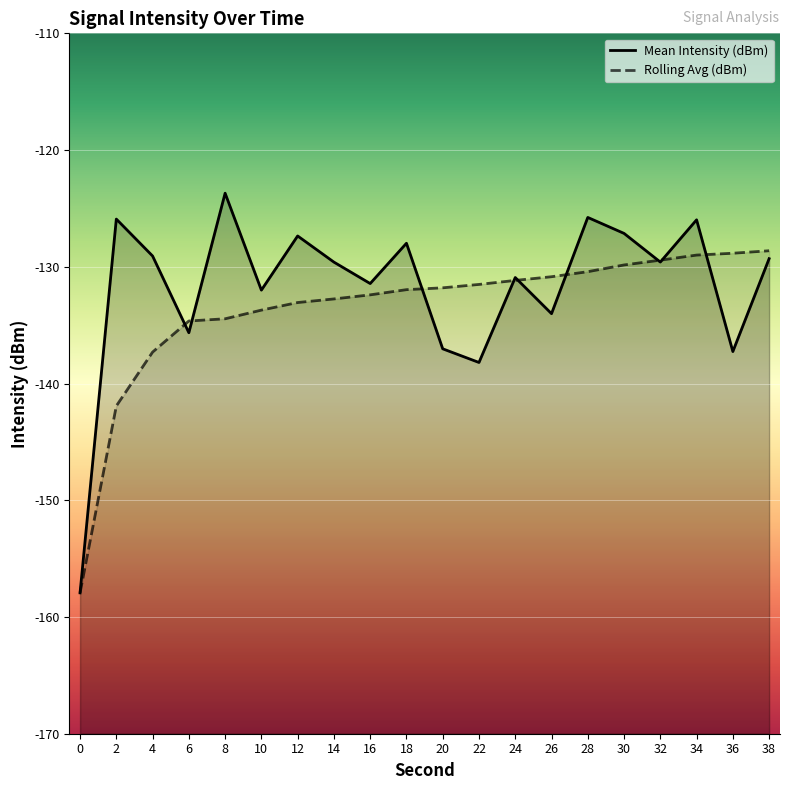

The value of Mean Intensity (dBm) at 14 is -129.6. True or false?

True